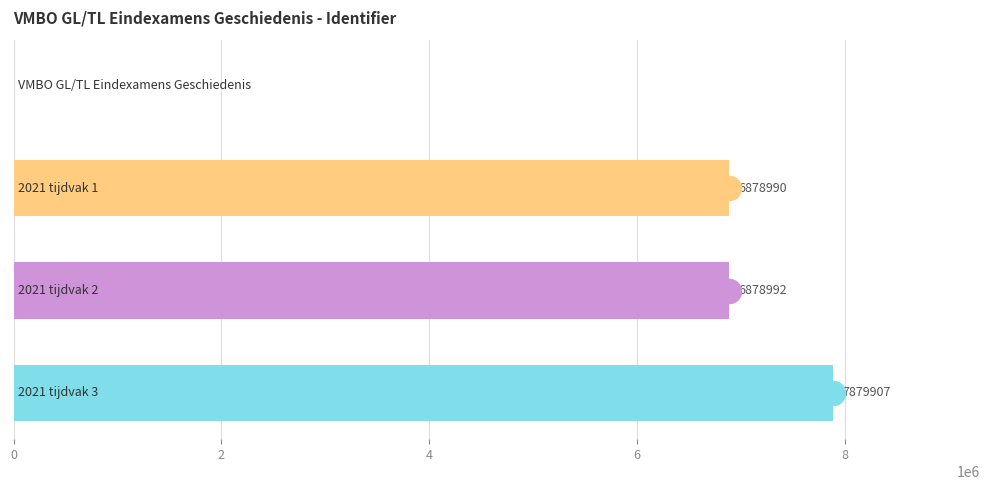

Which has a higher value, 0 or 4?

4